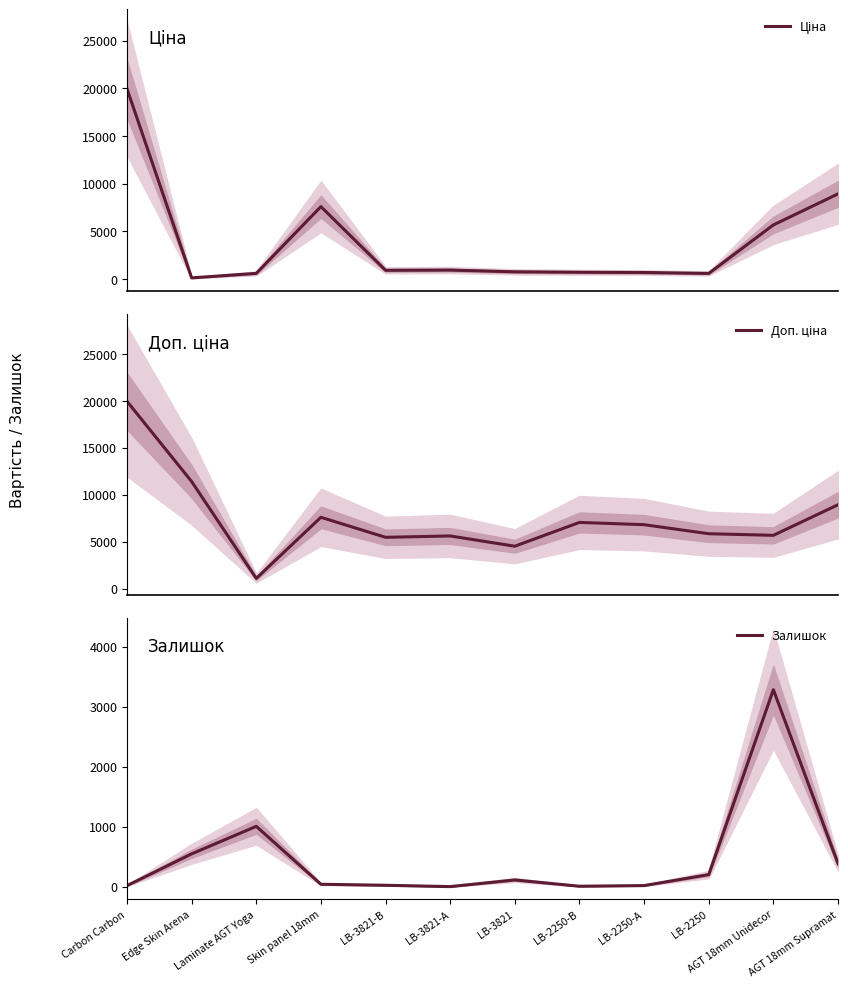

At which label does Залишок first exceed 113?

Edge Skin Arena